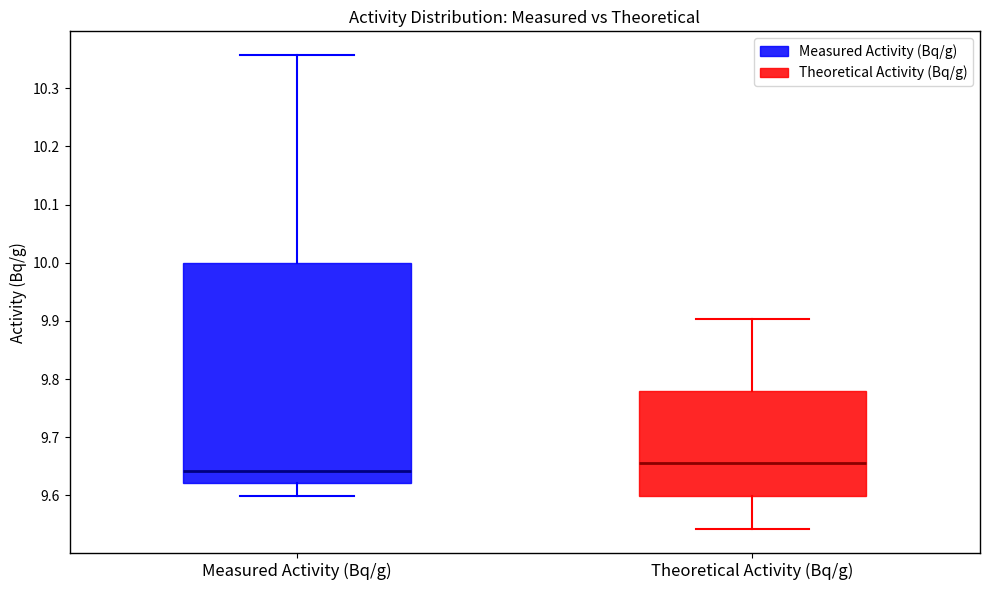

Reading left to right, read every box against the y-axis: the position of its median line, the range the box covers, and the ends of its whiskers. The values are not printed on the chart, so give them approximately, as read against the axis.

Measured Activity (Bq/g): median 9.64, box 9.62 to 10.00, whiskers 9.60 to 10.36
Theoretical Activity (Bq/g): median 9.66, box 9.60 to 9.78, whiskers 9.54 to 9.90